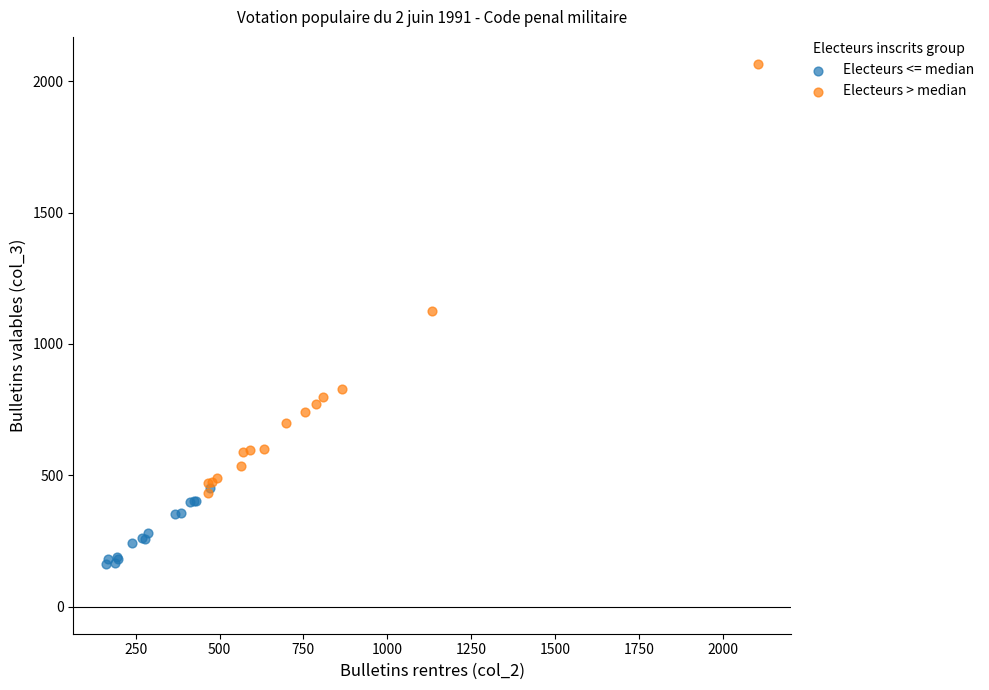

Which series contains the highest Y value?

Electeurs > median